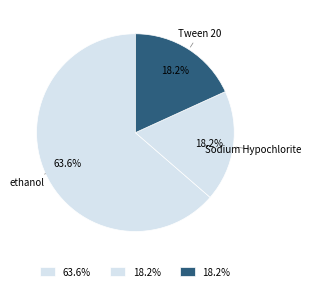

How many slices are in this pie chart?

3